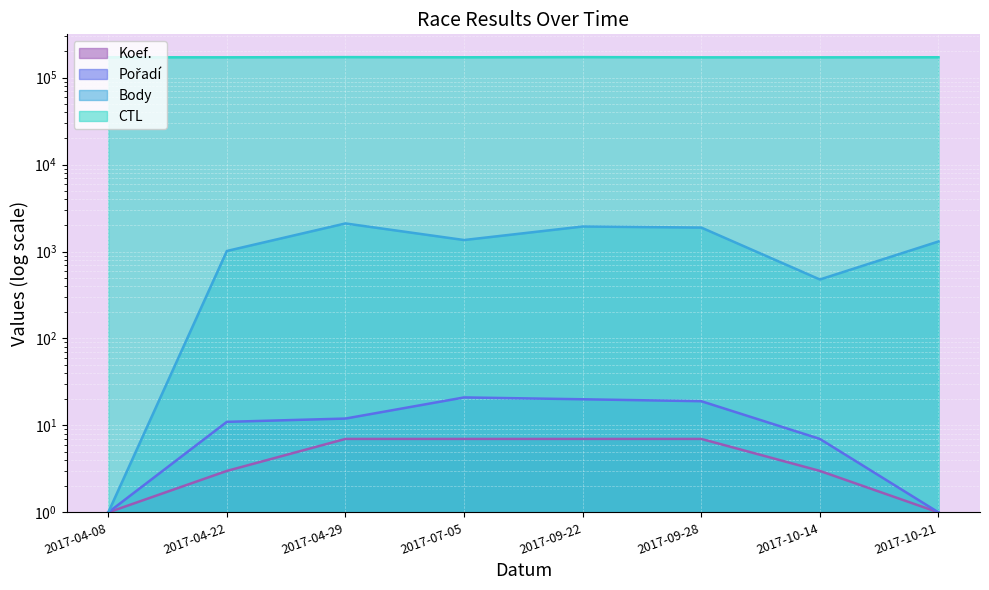

What is the value of the CTL point at the 4th from the left?

171316